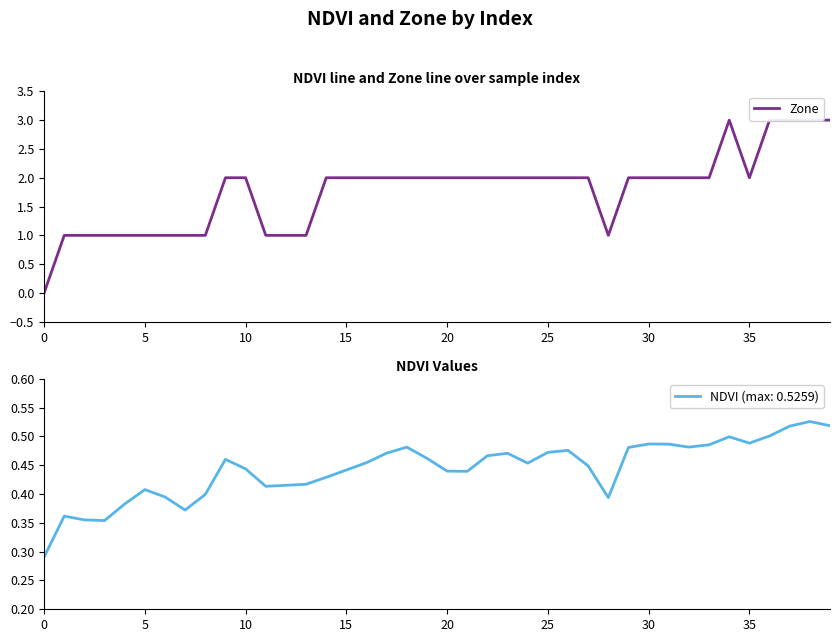

Which has a higher value, 15 or 16?

16